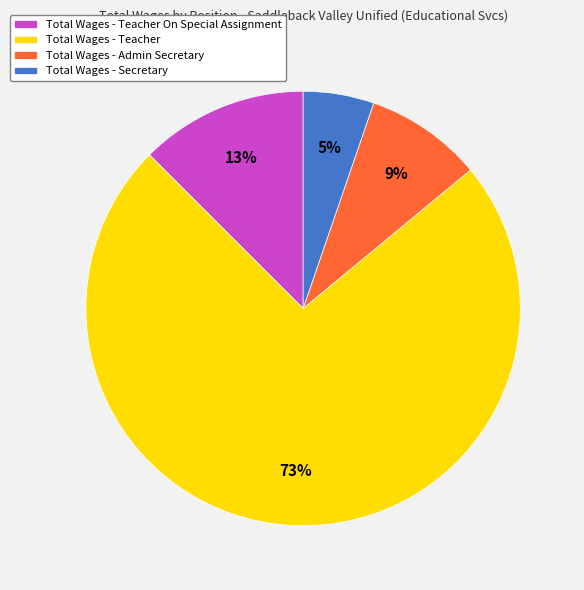

To the nearest percent, what portion does Total Wages - Secretary represent?

5%